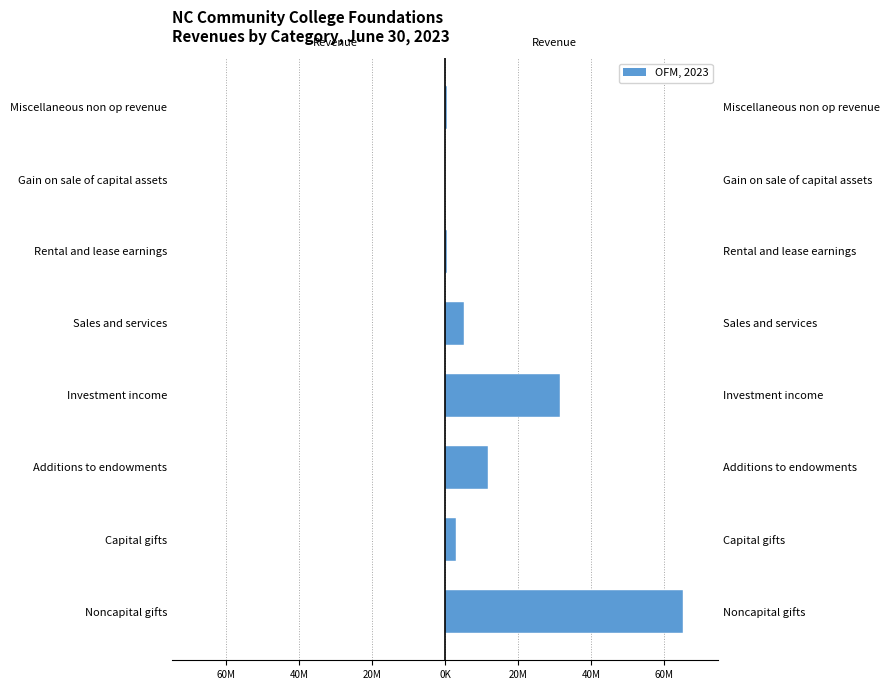

Reading left to right, transcribe all the data shown in this chart.

Revenue (left): -0.0	-0.0	-0.0	-0.0	-0.0	-0.0	-0.0	-0.0
OFM, 2023: 65.1	3.1	11.9	31.5	5.3	0.5	0.0	0.5